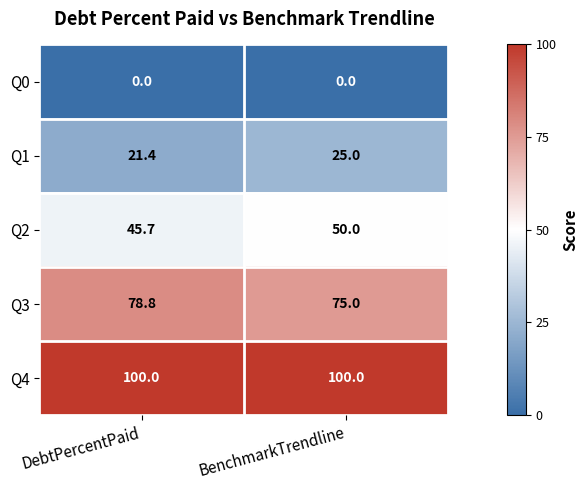

What is the spread (max minus min) of values at DebtPercentPaid?

100.0